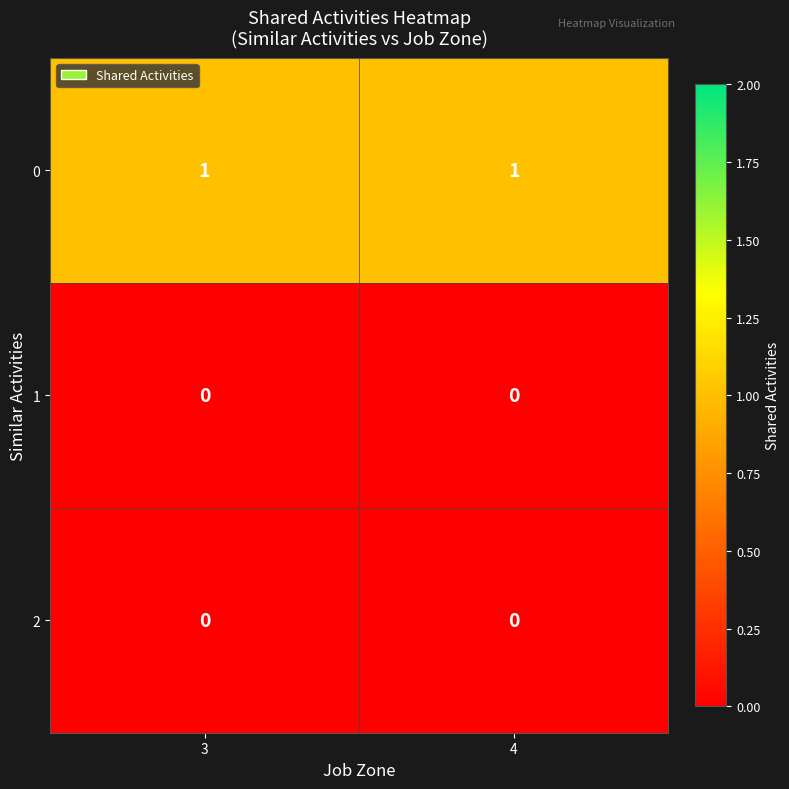

The 1 series shows 0 at 3. True or false?

True